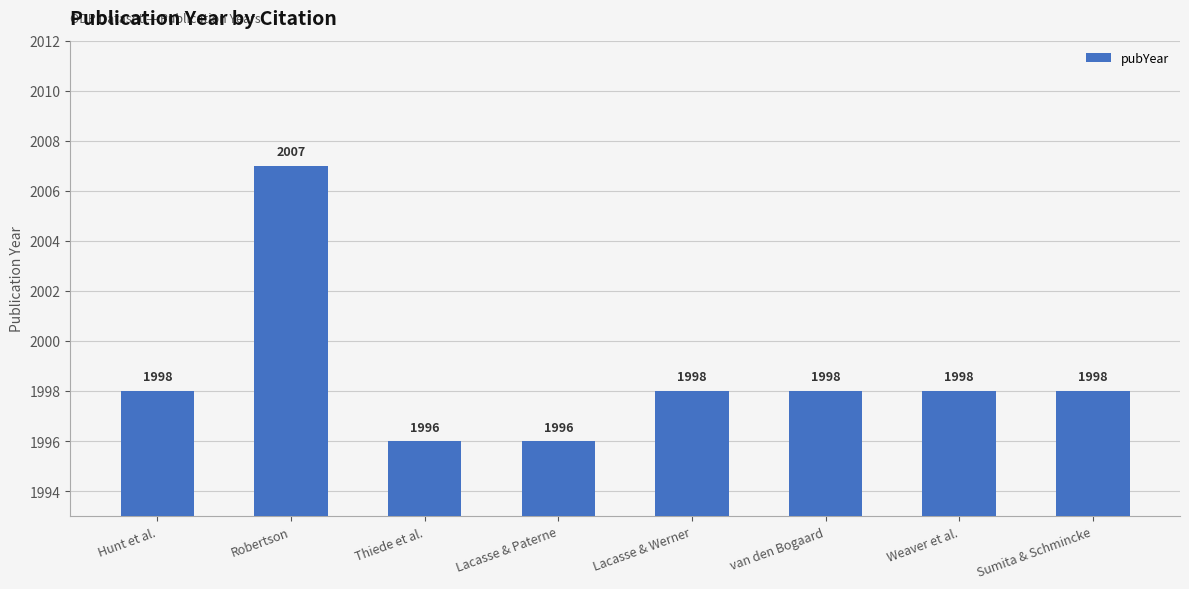

What position from the left is Weaver et al.?

7